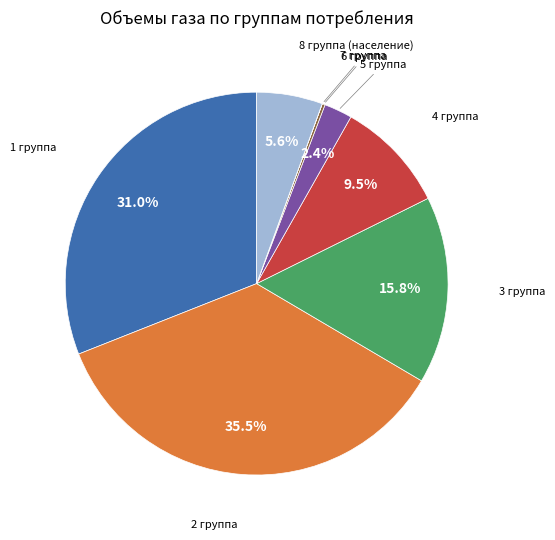

To the nearest percent, what is the average slice percentage?

12%